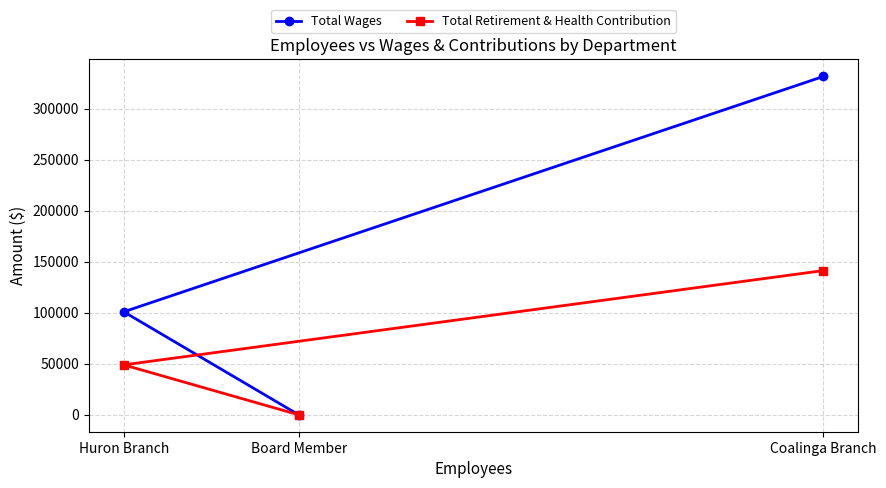

Is it true that Total Wages equals 26993 at Huron Branch?

False